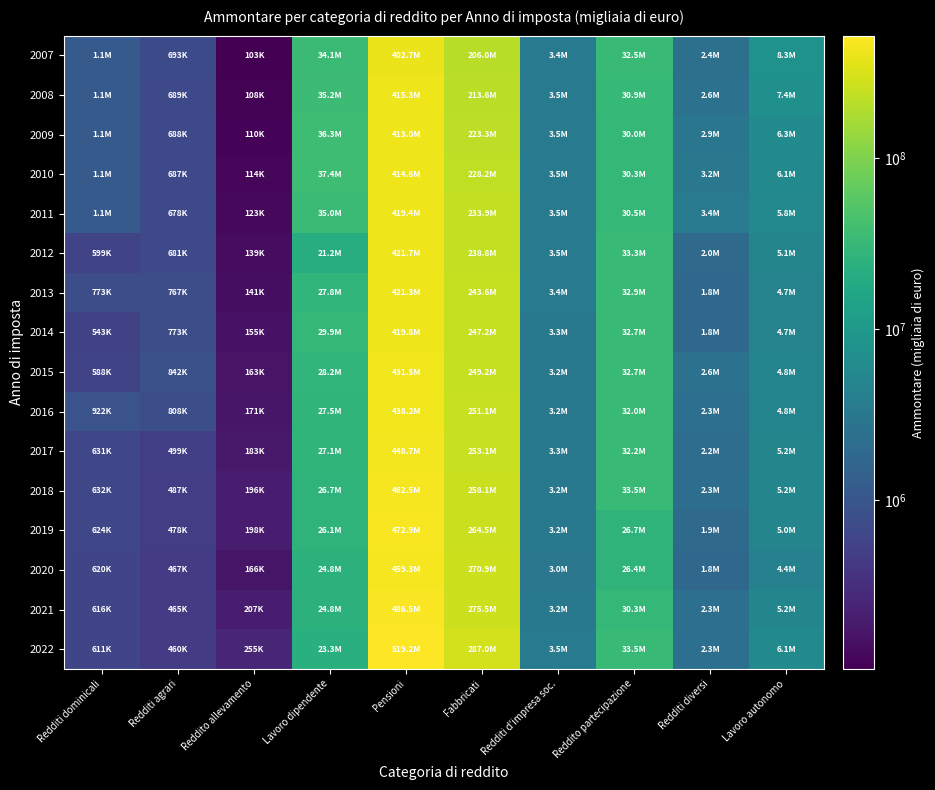

Reading left to right, transcribe all the data shown in this chart.

2007: Redditi dominicali=1141847.2	Redditi agrari=692512.1	Reddito allevamento=103256.5	Lavoro dipendente=34138841.5	Pensioni=402655800.6	Fabbricati=206024343.5	Redditi d'impresa soc.=3422489.9	Reddito partecipazione=32457198.9	Redditi diversi=2404266.8	Lavoro autonomo=8259787.1
2008: Redditi dominicali=1137746.1	Redditi agrari=688539.4	Reddito allevamento=108308.4	Lavoro dipendente=35152019.4	Pensioni=415277903.1	Fabbricati=213594559.8	Redditi d'impresa soc.=3462817.2	Reddito partecipazione=30932654.9	Redditi diversi=2592541.8	Lavoro autonomo=7374670.8
2009: Redditi dominicali=1143615.3	Redditi agrari=687900.5	Reddito allevamento=110476.2	Lavoro dipendente=36269890.3	Pensioni=413021462.4	Fabbricati=223324142.7	Redditi d'impresa soc.=3478071.5	Reddito partecipazione=30019079.5	Redditi diversi=2896207.1	Lavoro autonomo=6314707.6
2010: Redditi dominicali=1148362.7	Redditi agrari=687402.6	Reddito allevamento=114353.3	Lavoro dipendente=37415631.7	Pensioni=414624440.0	Fabbricati=228200053.9	Redditi d'impresa soc.=3534830.7	Reddito partecipazione=30314796.2	Redditi diversi=3166712.6	Lavoro autonomo=6113884.4
2011: Redditi dominicali=1144232.0	Redditi agrari=677840.0	Reddito allevamento=123005.0	Lavoro dipendente=35000761.0	Pensioni=419383885.0	Fabbricati=233863552.0	Redditi d'impresa soc.=3520154.0	Reddito partecipazione=30531124.0	Redditi diversi=3375242.0	Lavoro autonomo=5761232.0
2012: Redditi dominicali=598793.2	Redditi agrari=680808.5	Reddito allevamento=139211.9	Lavoro dipendente=21171722.6	Pensioni=421676591.0	Fabbricati=238810185.7	Redditi d'impresa soc.=3470496.4	Reddito partecipazione=33297450.0	Redditi diversi=1976665.9	Lavoro autonomo=5068363.3
2013: Redditi dominicali=773278.0	Redditi agrari=766564.0	Reddito allevamento=141304.0	Lavoro dipendente=27810778.0	Pensioni=421295618.0	Fabbricati=243617069.0	Redditi d'impresa soc.=3380456.0	Reddito partecipazione=32885783.0	Redditi diversi=1818621.0	Lavoro autonomo=4748402.0
2014: Redditi dominicali=543212.0	Redditi agrari=773294.0	Reddito allevamento=154597.0	Lavoro dipendente=29915642.0	Pensioni=419757936.0	Fabbricati=247211969.0	Redditi d'impresa soc.=3270415.0	Reddito partecipazione=32738185.0	Redditi diversi=1776996.0	Lavoro autonomo=4684589.0
2015: Redditi dominicali=588044.0	Redditi agrari=842118.0	Reddito allevamento=162734.0	Lavoro dipendente=28204762.0	Pensioni=431456166.0	Fabbricati=249226307.0	Redditi d'impresa soc.=3238210.0	Reddito partecipazione=32683173.0	Redditi diversi=2601019.0	Lavoro autonomo=4806037.0
2016: Redditi dominicali=921783.0	Redditi agrari=808274.0	Reddito allevamento=170812.0	Lavoro dipendente=27531252.0	Pensioni=438230847.0	Fabbricati=251116116.0	Redditi d'impresa soc.=3221563.0	Reddito partecipazione=31993774.0	Redditi diversi=2346521.0	Lavoro autonomo=4801737.0
2017: Redditi dominicali=631355.0	Redditi agrari=498804.0	Reddito allevamento=182946.0	Lavoro dipendente=27095403.0	Pensioni=448654407.0	Fabbricati=253073382.0	Redditi d'impresa soc.=3261447.0	Reddito partecipazione=32237603.0	Redditi diversi=2197131.0	Lavoro autonomo=5202675.0
2018: Redditi dominicali=631593.0	Redditi agrari=487359.0	Reddito allevamento=196047.0	Lavoro dipendente=26743254.0	Pensioni=462460643.0	Fabbricati=258138456.0	Redditi d'impresa soc.=3239587.0	Reddito partecipazione=33494094.0	Redditi diversi=2269981.0	Lavoro autonomo=5185554.0
2019: Redditi dominicali=624418.0	Redditi agrari=478311.0	Reddito allevamento=197972.0	Lavoro dipendente=26142652.0	Pensioni=472907120.0	Fabbricati=264544593.0	Redditi d'impresa soc.=3218403.0	Reddito partecipazione=26748464.0	Redditi diversi=1939463.0	Lavoro autonomo=4969102.0
2020: Redditi dominicali=620039.0	Redditi agrari=466808.0	Reddito allevamento=165614.0	Lavoro dipendente=24755932.0	Pensioni=459335494.0	Fabbricati=270874518.0	Redditi d'impresa soc.=2989097.0	Reddito partecipazione=26439125.0	Redditi diversi=1814175.0	Lavoro autonomo=4384927.0
2021: Redditi dominicali=615540.0	Redditi agrari=464802.0	Reddito allevamento=206683.0	Lavoro dipendente=24786823.0	Pensioni=486509387.0	Fabbricati=275515573.0	Redditi d'impresa soc.=3227907.0	Reddito partecipazione=30336738.0	Redditi diversi=2298587.0	Lavoro autonomo=5204998.0
2022: Redditi dominicali=611046.0	Redditi agrari=459986.0	Reddito allevamento=255244.0	Lavoro dipendente=23299342.0	Pensioni=519200666.0	Fabbricati=287046713.0	Redditi d'impresa soc.=3534453.0	Reddito partecipazione=33461136.0	Redditi diversi=2294235.0	Lavoro autonomo=6094559.0